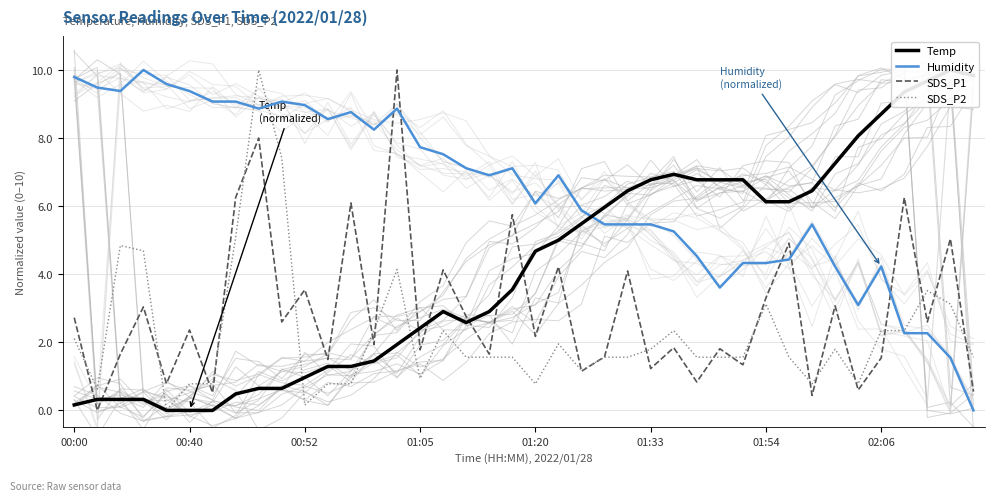

What is the value of the Temp point at the 27th from the left?

6.9